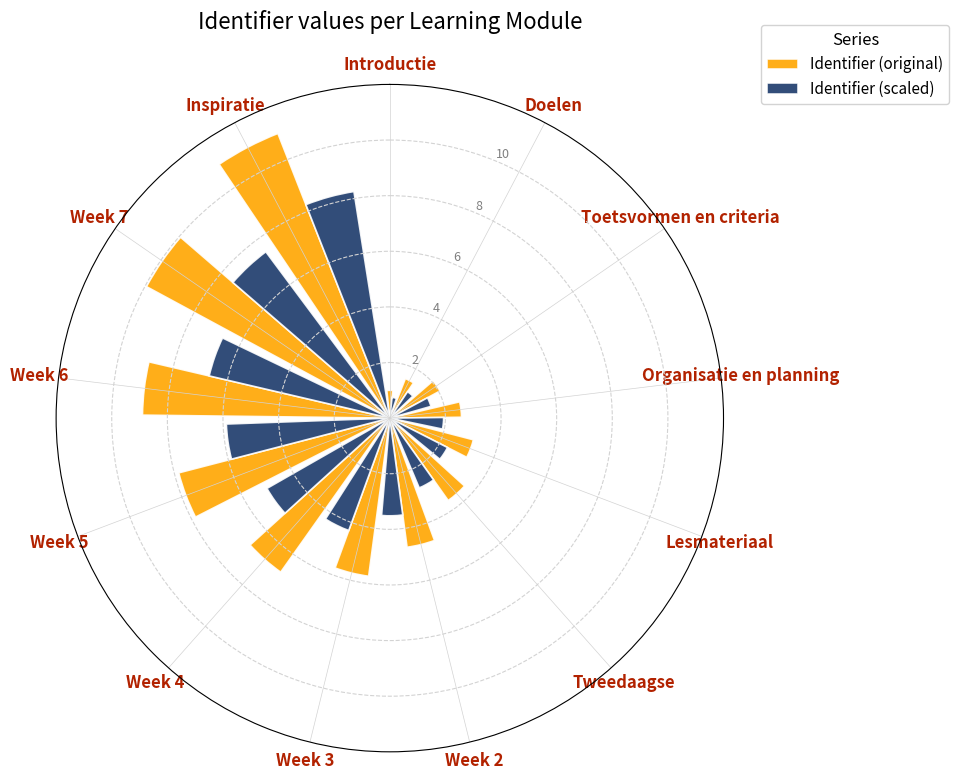

How many categories are shown in the chart?

13